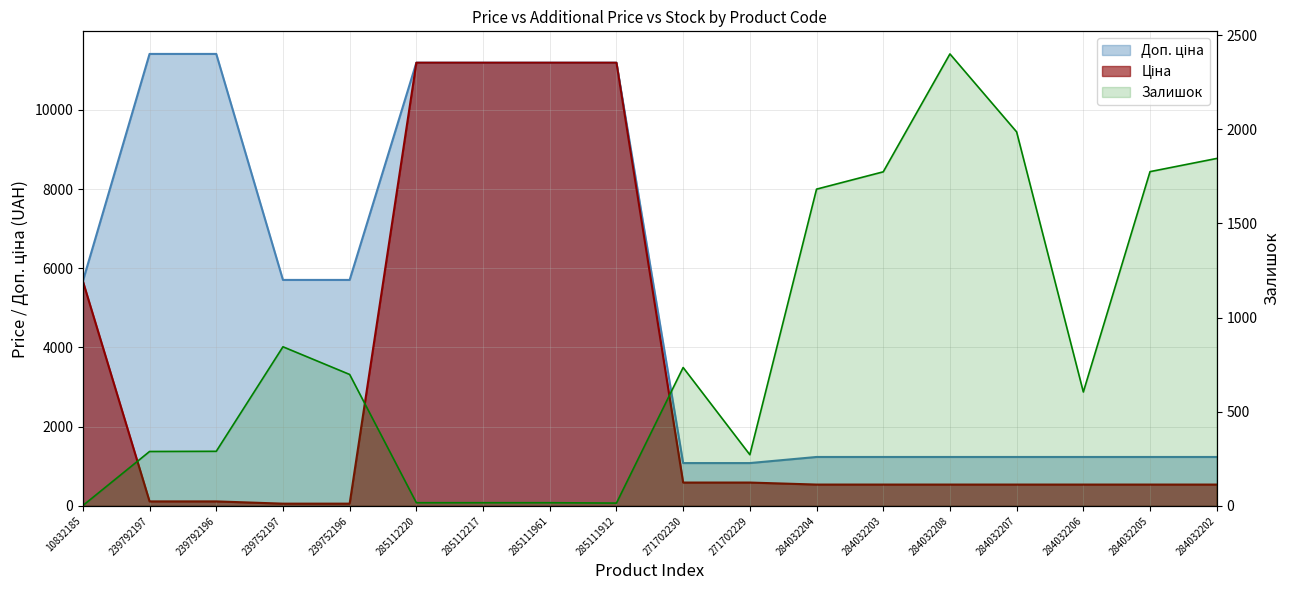

True or false: Ціна has more than 2 interior local peaks.

False